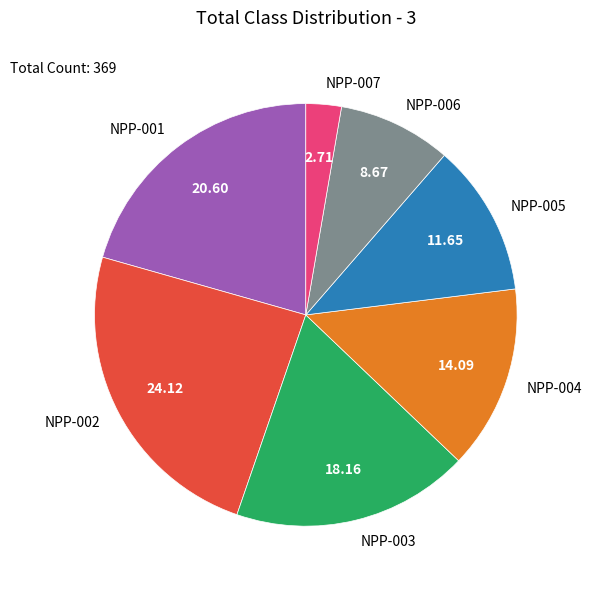

Approximately how many times larger is the value at NPP-001 compared to NPP-006?

2.4